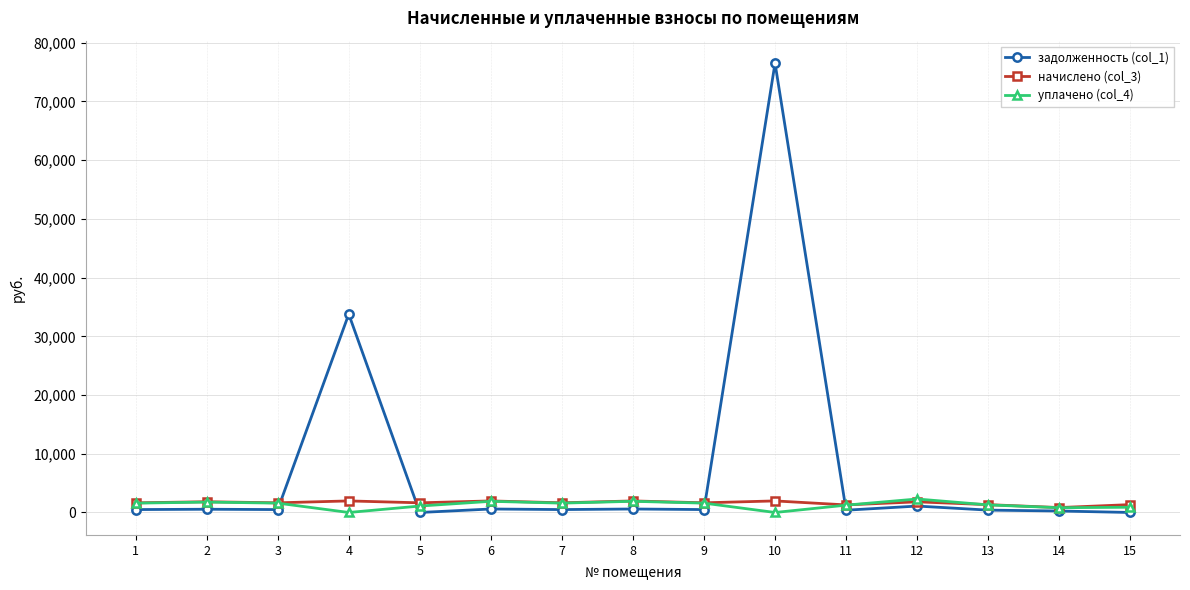

What is the maximum value shown in the chart?

76528.8